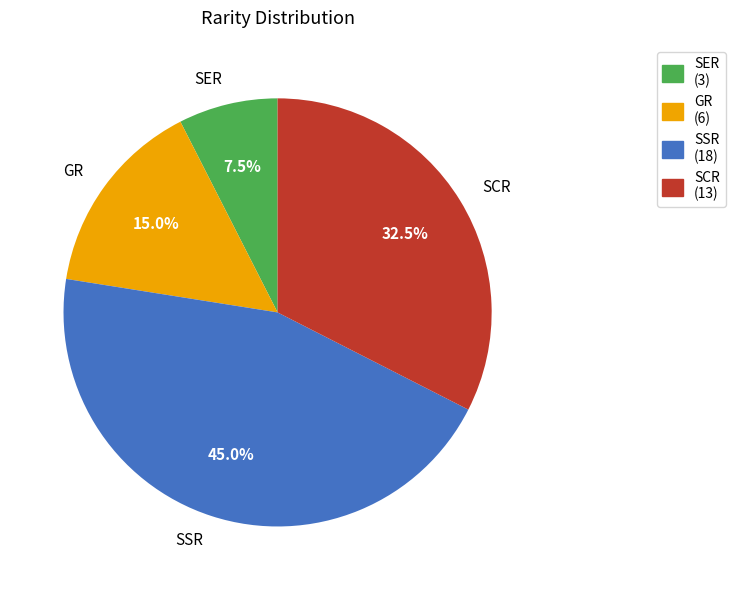

How many slices are in this pie chart?

4